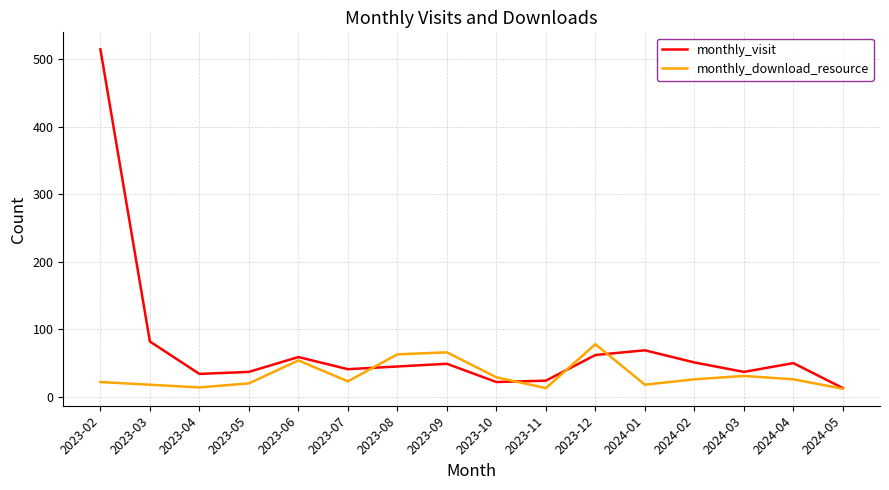

True or false: monthly_visit and monthly_download_resource cross at least once.

True